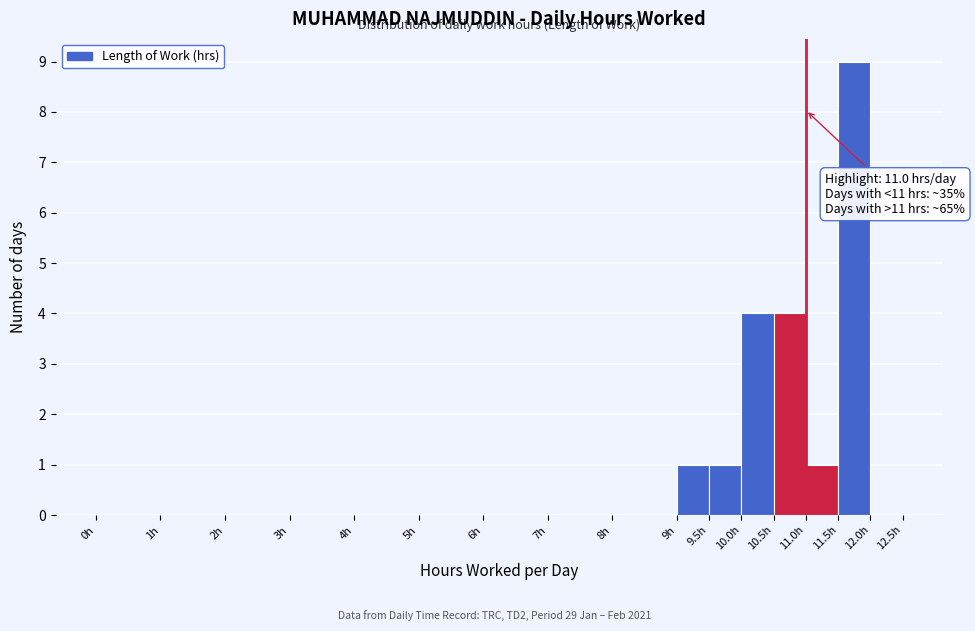

Over which range of the x-axis is the bar tallest?

11.5 to 12.0